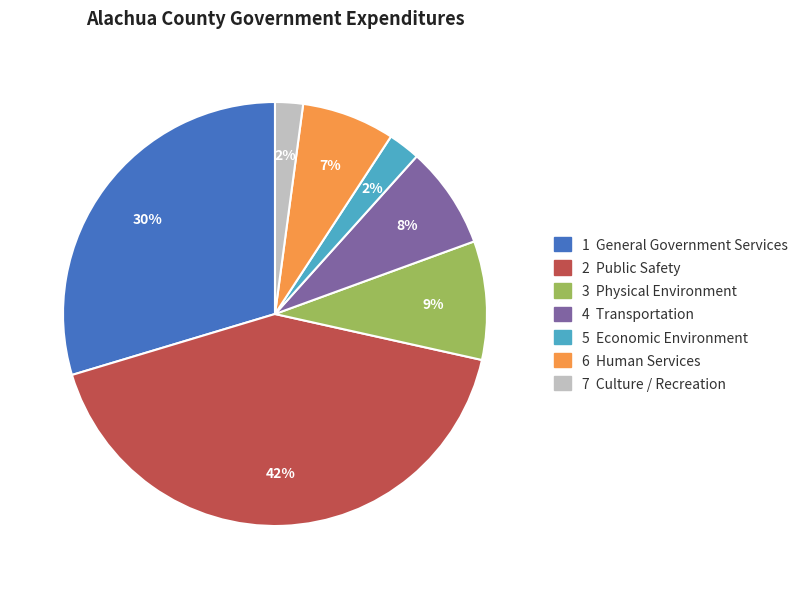

Is there a majority slice in this chart?

No